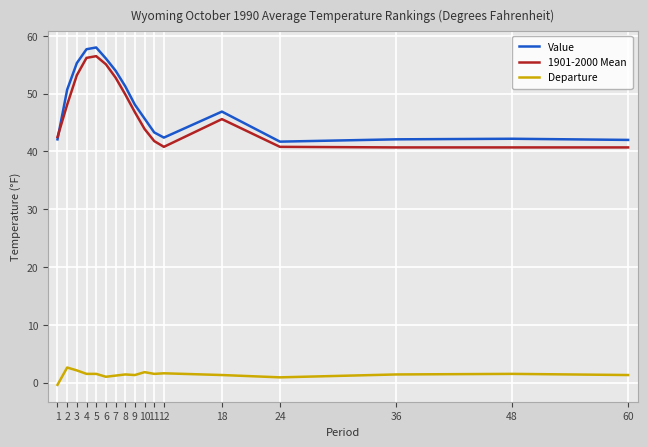

Which series has the largest range (max minus min)?

Value